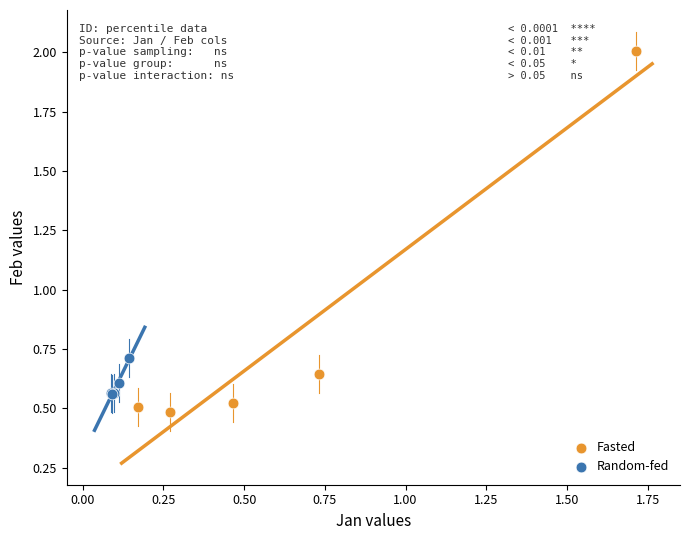

Which series has the widest spread of Y values?

Fasted